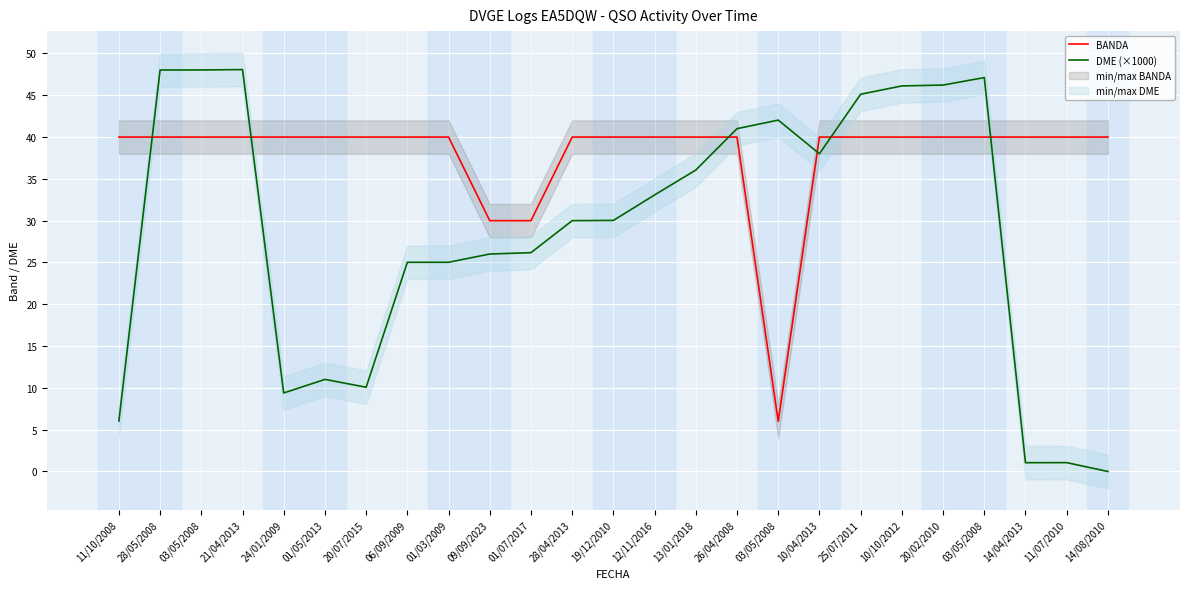

What is the approximate value of DME (×1000) at 20/07/2015?

10.1